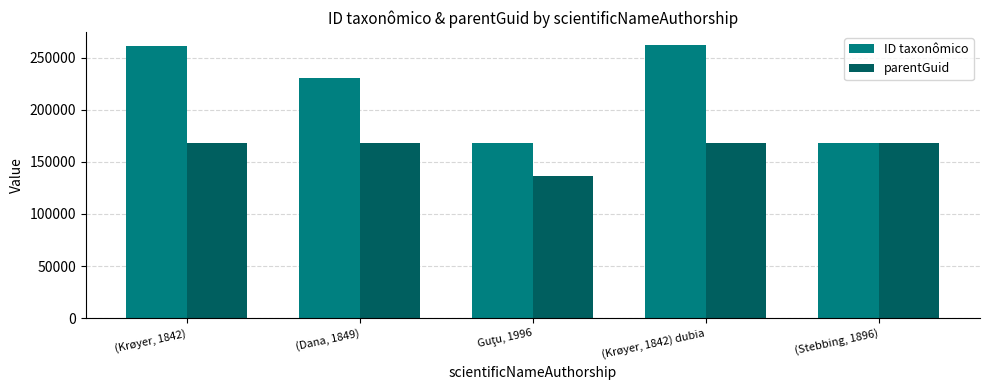

Which series has the largest total across all categories?

ID taxonômico